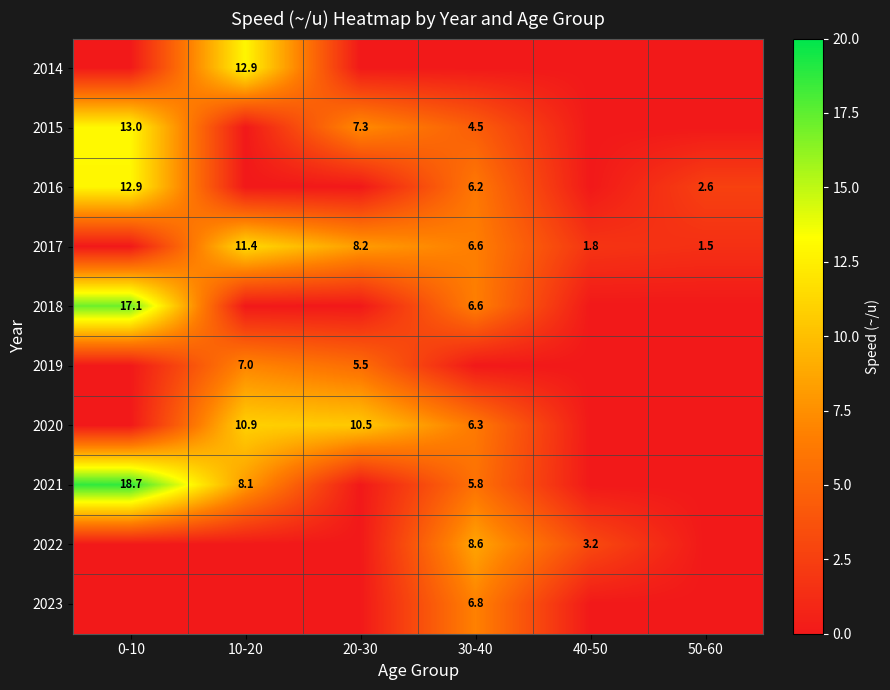

Where is 2016 nearest to the value 6?

30-40